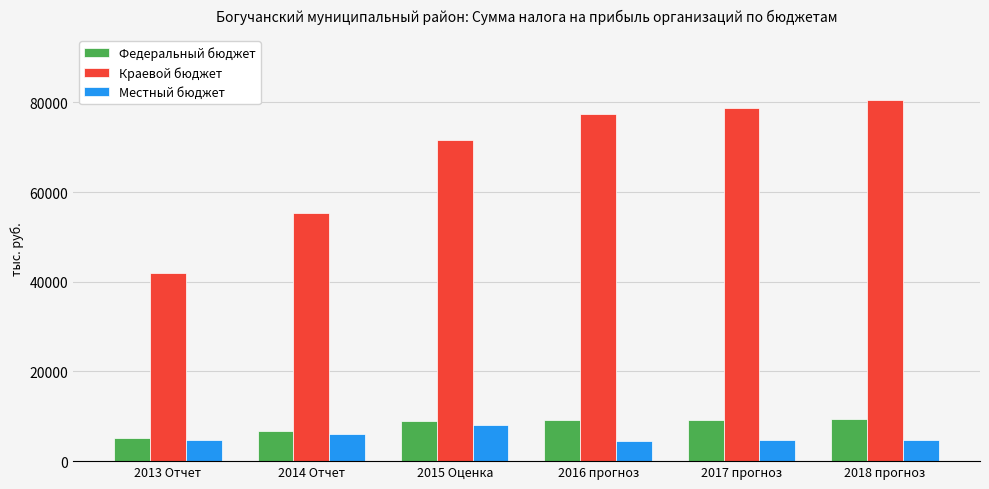

What is the label of the 3rd bar from the right?

2016 прогноз